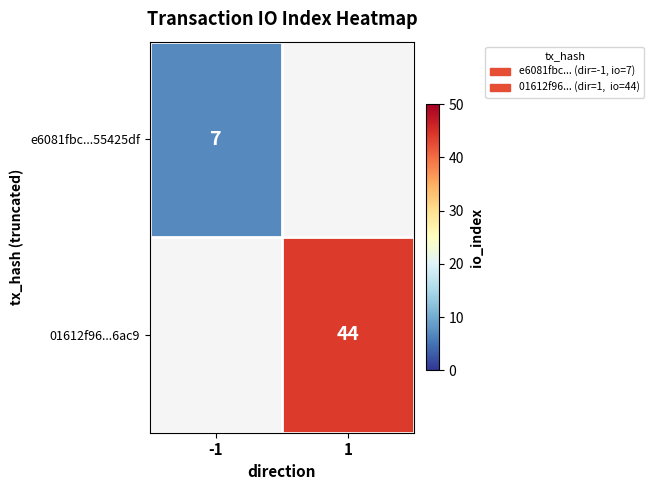

The 01612f96...6ac9 series shows 44 at 1. True or false?

True